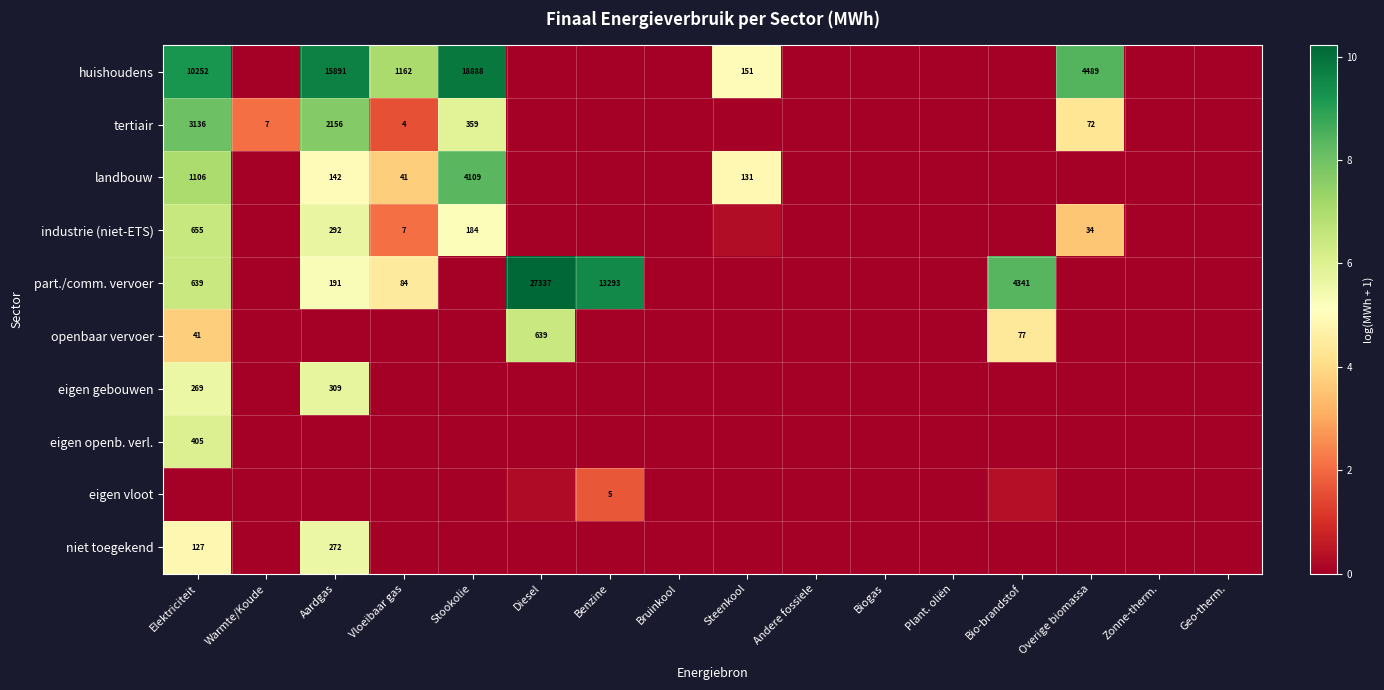

Is the value of openbaar vervoer at Diesel greater than the value of landbouw at Elektriciteit?

No